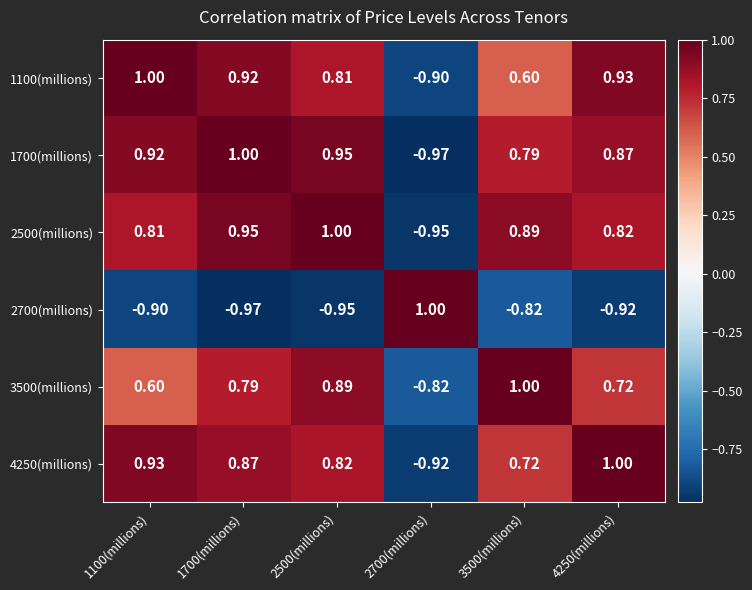

What is the total value across all series at 2500(millions)?

3.5